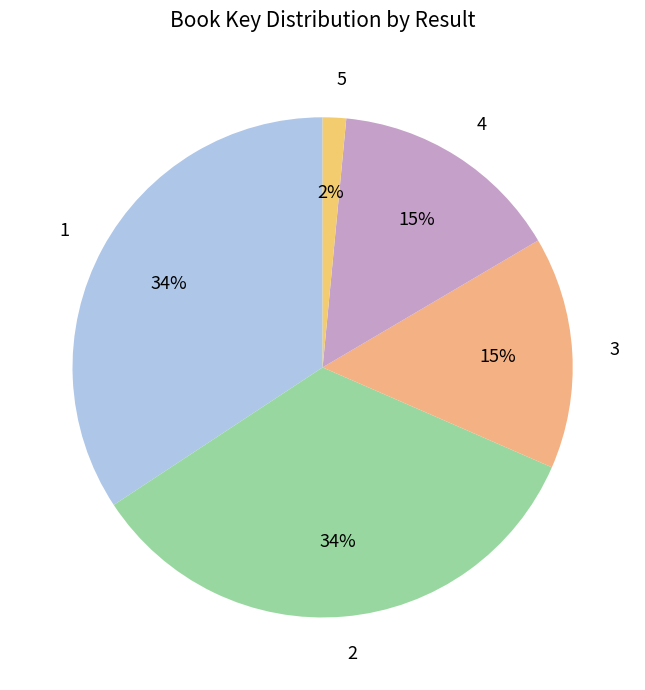

What is the ratio of the value at 3 to the value at 4?

1.0